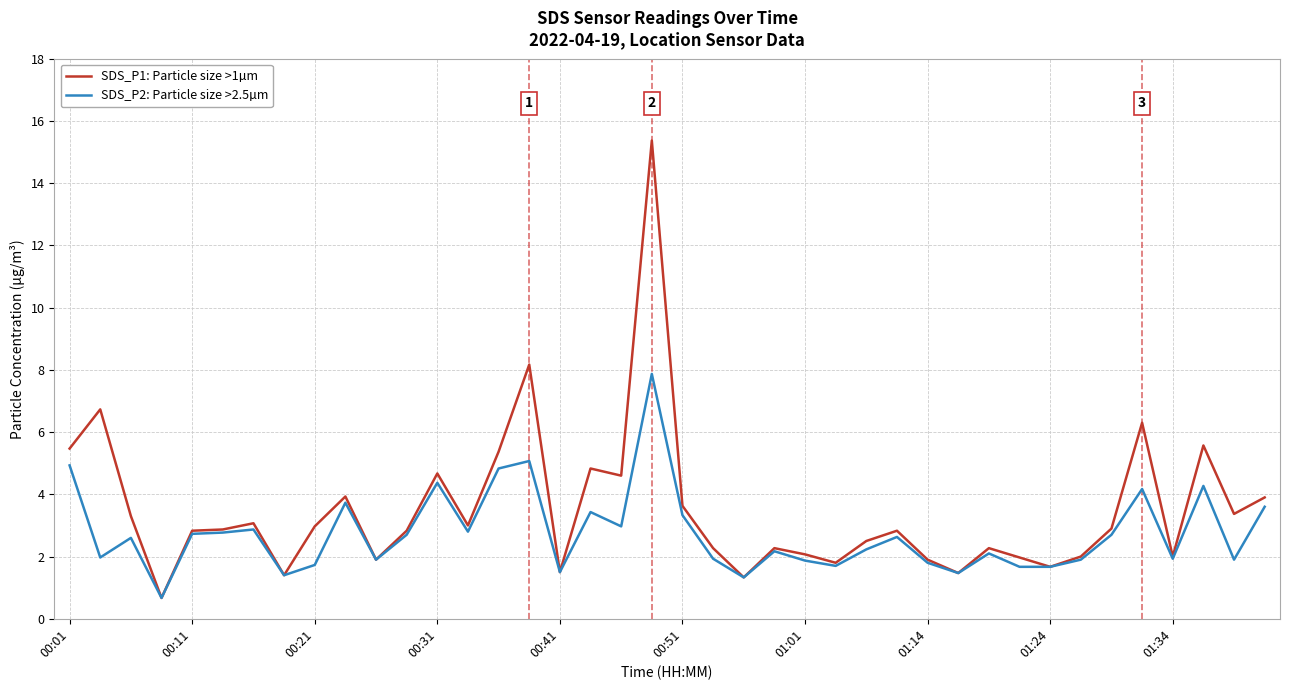

What is the lowest value of the SDS_P2: Particle size >2.5µm series?

0.7